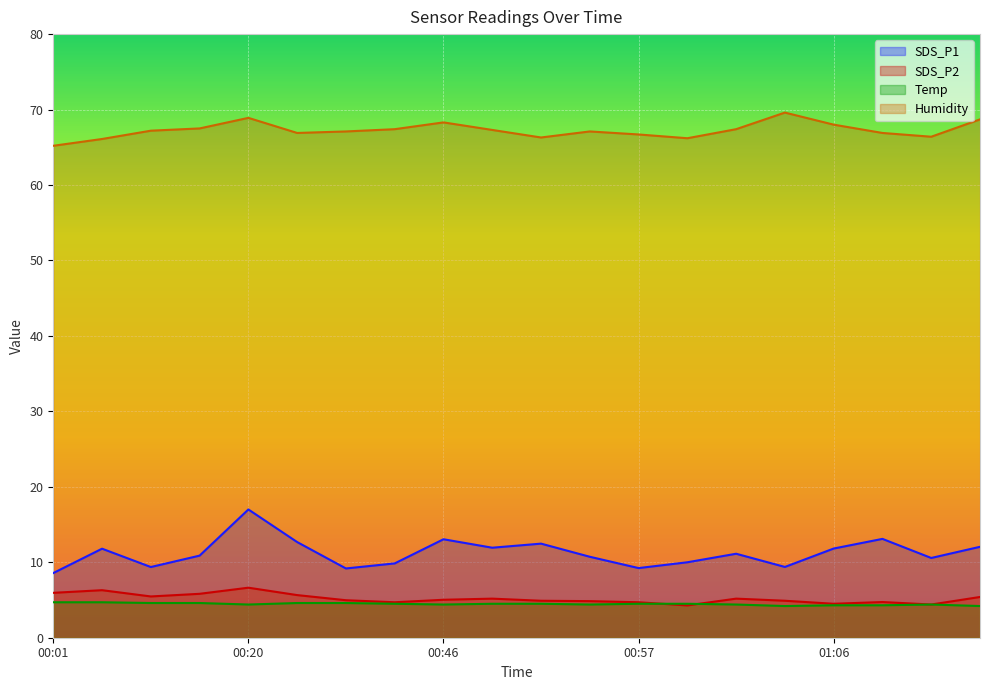

Count the number of categories in the chart.

20